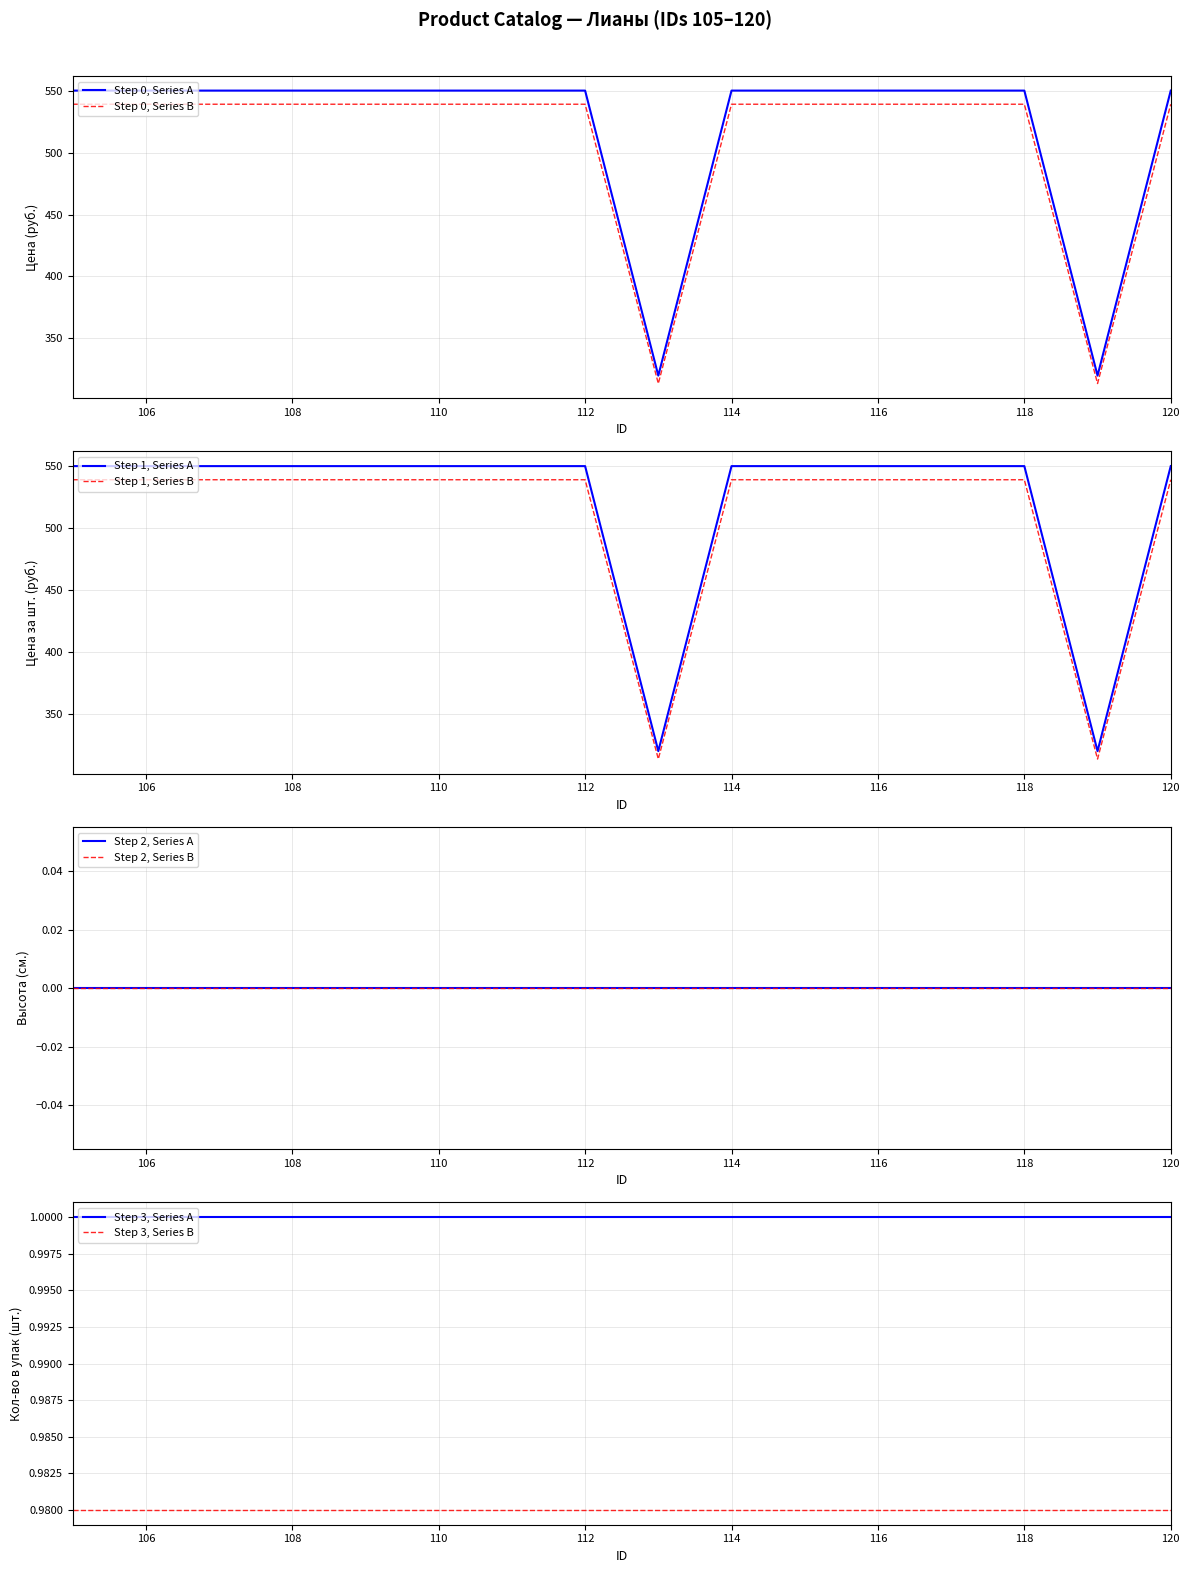

Is the value of Step 0, Series B at 108 greater than the value of Step 0, Series A at 118?

No